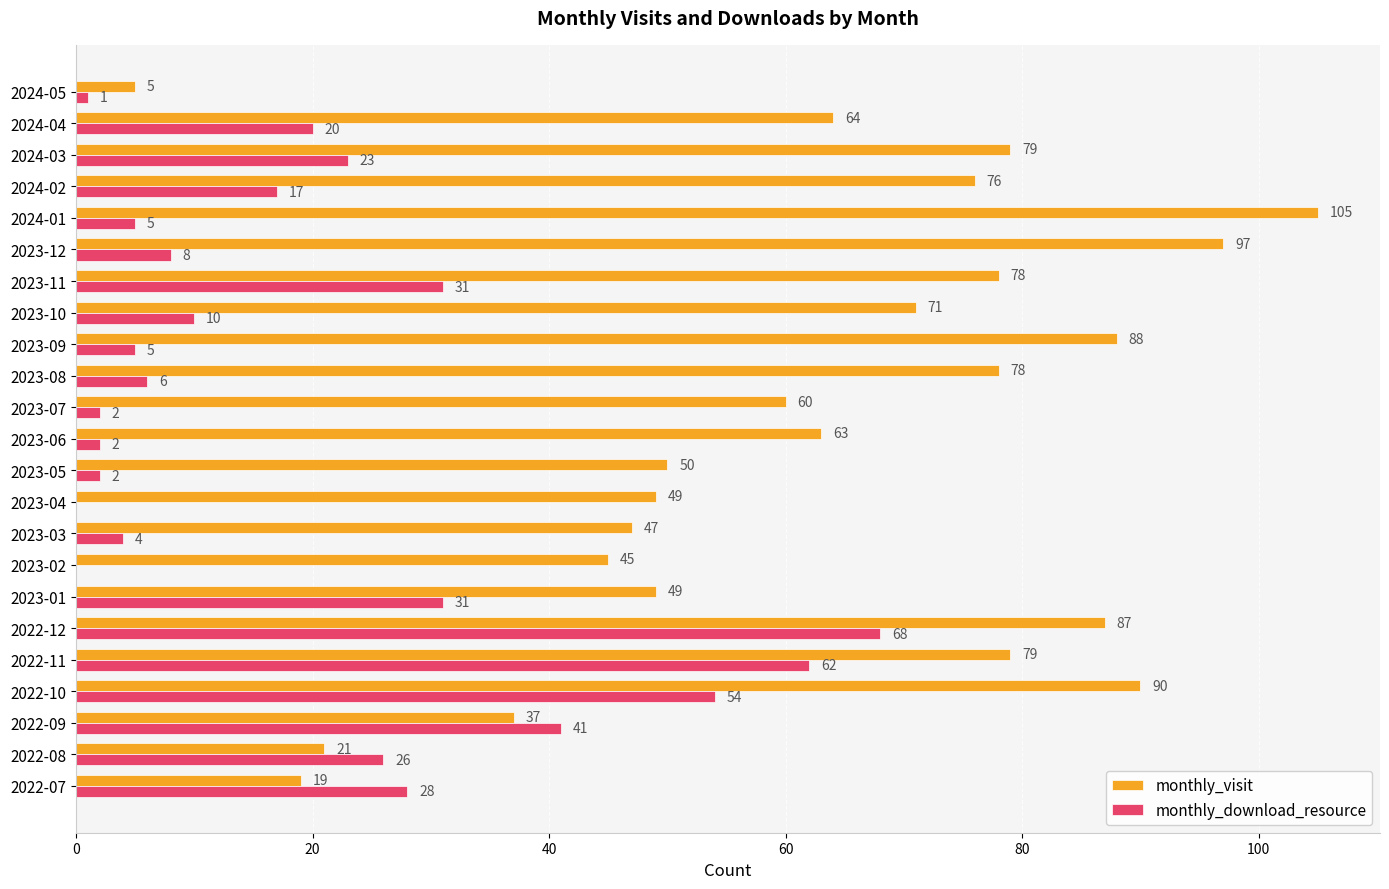

Which series has the largest total across all categories?

monthly_visit